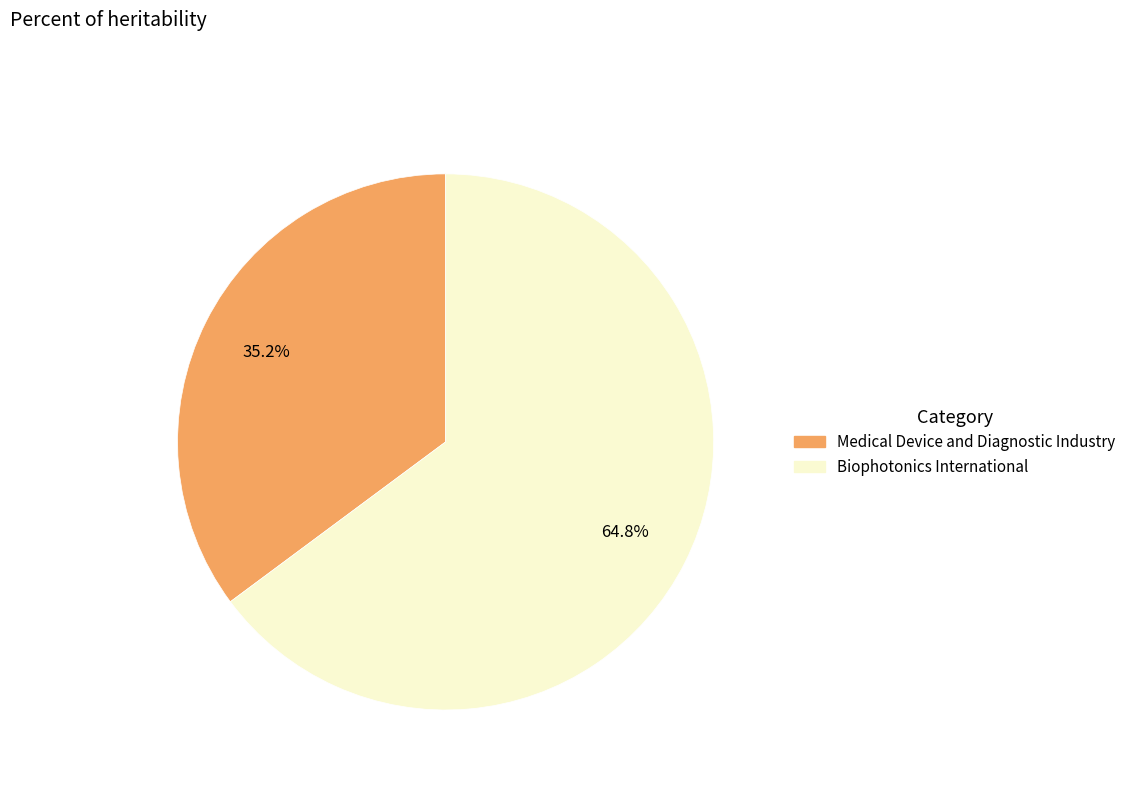

Which slice is the largest?

Biophotonics International